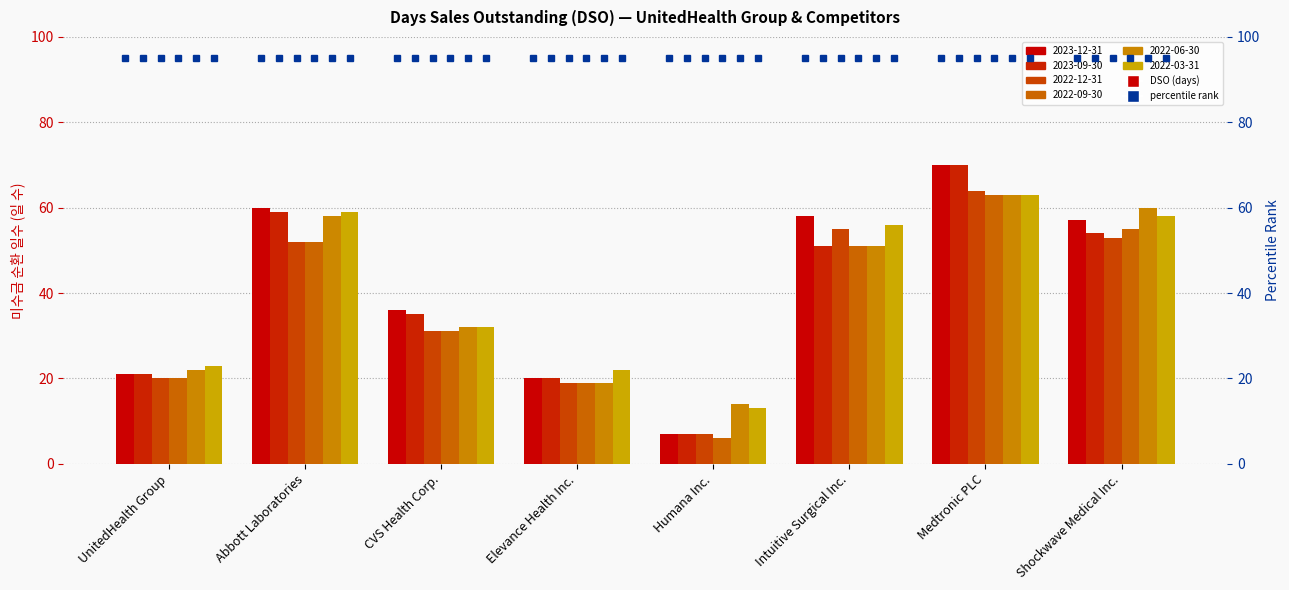

True or false: 2023-09-30 has a value of 12 at Humana Inc..

False